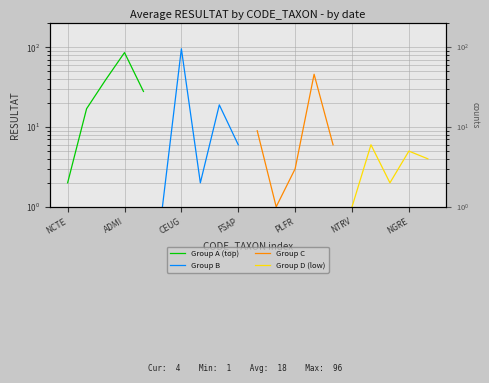

What is the label of the 3rd point from the left?

CEUG